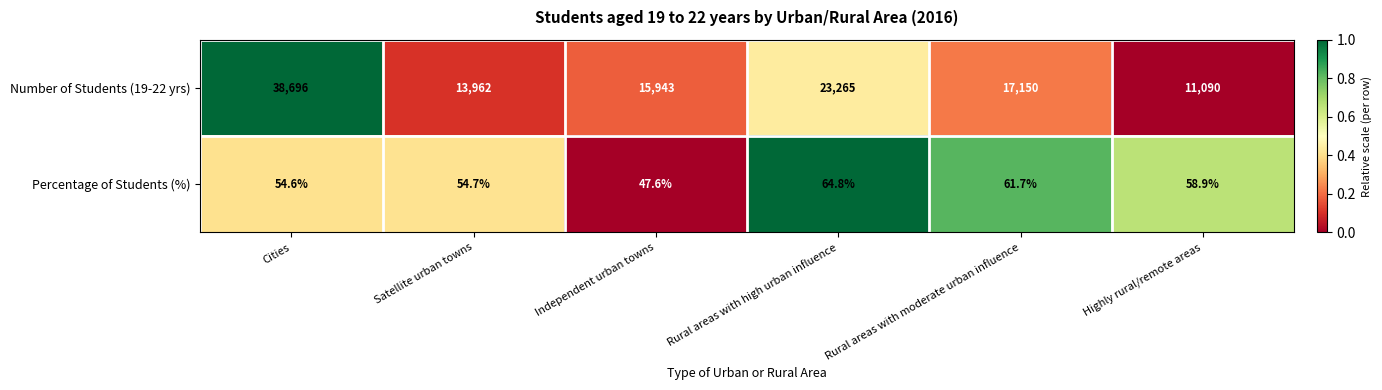

Reading right to left, list all the values displayed in this chart.

Number of Students (19-22 yrs): Highly rural/remote areas=11090.0	Rural areas with moderate urban influence=17150.0	Rural areas with high urban influence=23265.0	Independent urban towns=15943.0	Satellite urban towns=13962.0	Cities=38696.0
Percentage of Students (%): Highly rural/remote areas=58.9	Rural areas with moderate urban influence=61.7	Rural areas with high urban influence=64.8	Independent urban towns=47.6	Satellite urban towns=54.7	Cities=54.6